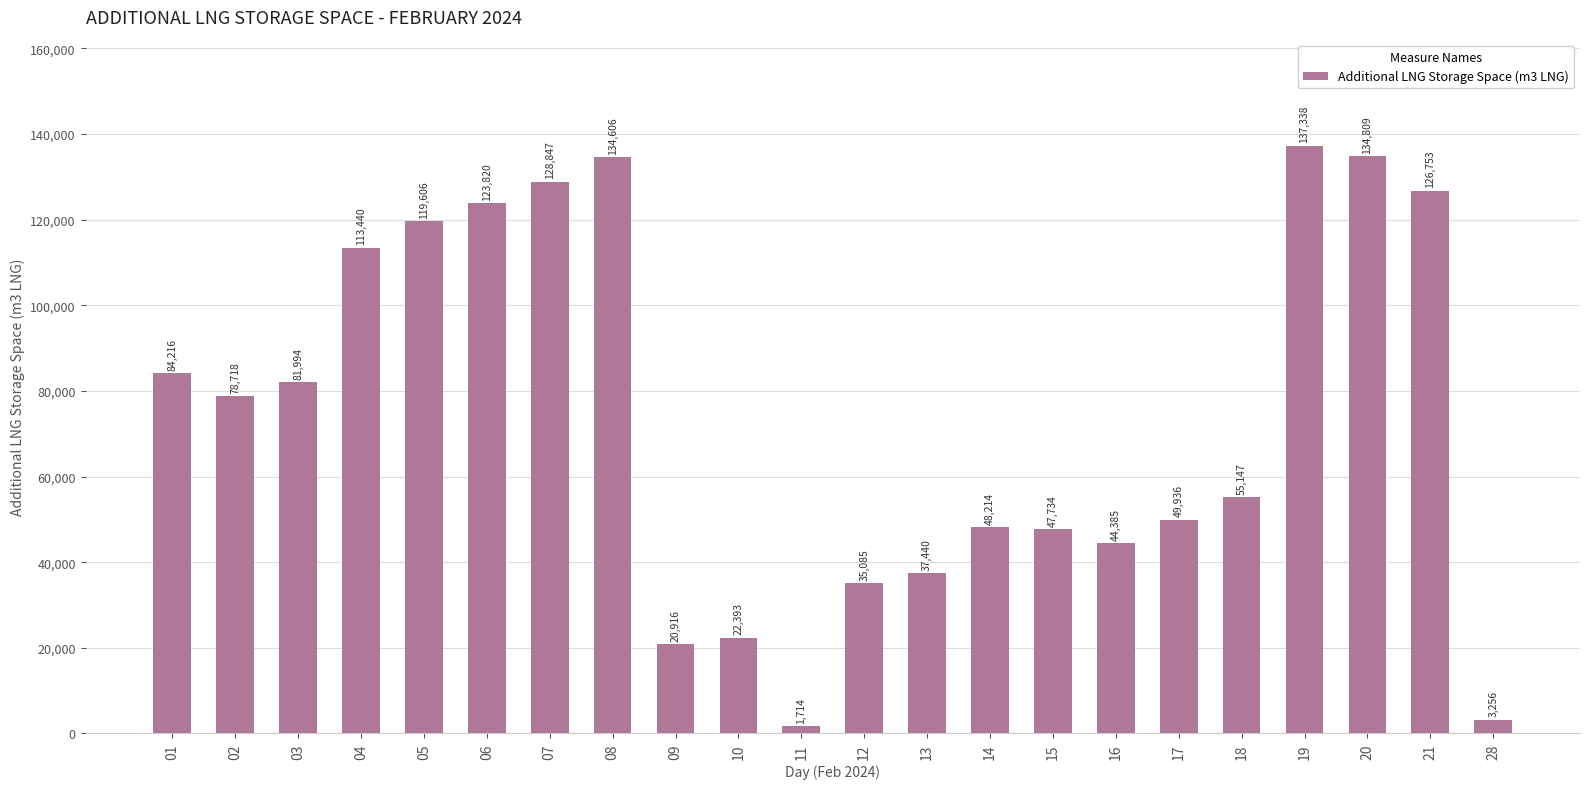

Rank the categories by value from lowest to highest.

11, 28, 09, 10, 12, 13, 16, 15, 14, 17, 18, 02, 03, 01, 04, 05, 06, 21, 07, 08, 20, 19